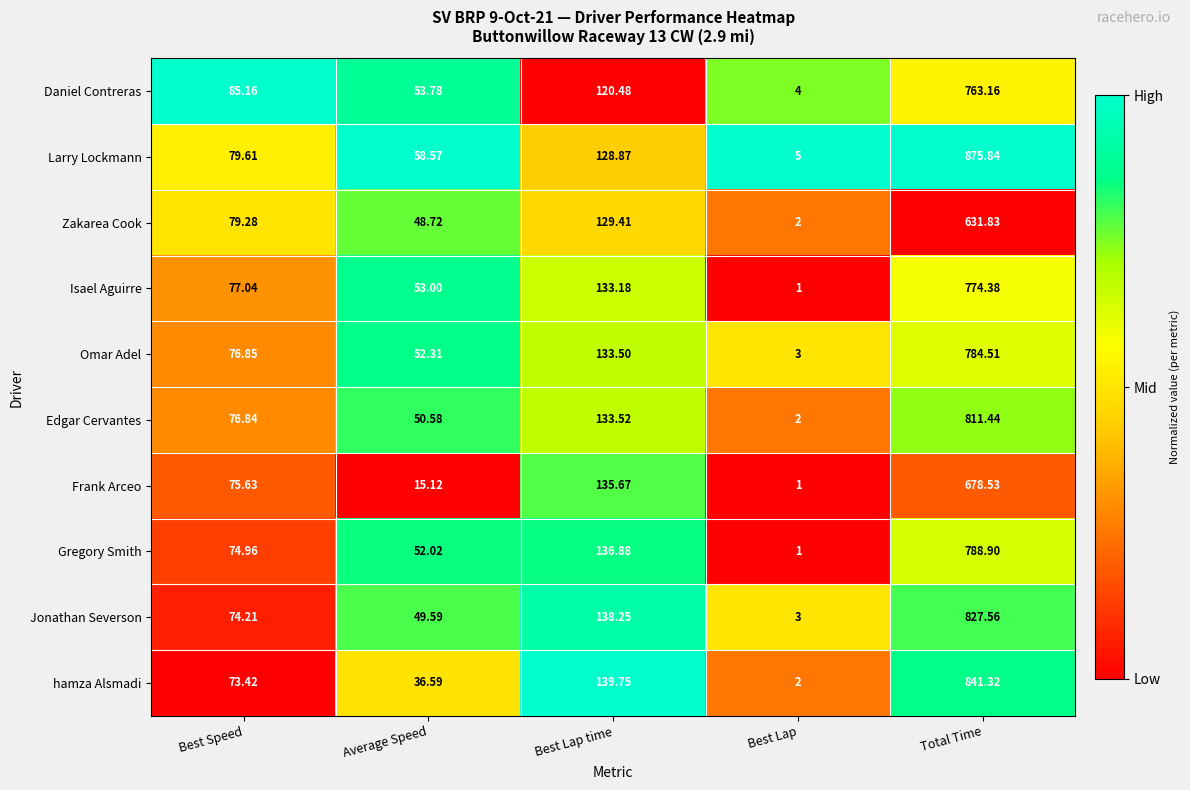

List the series in order of their peak value, highest first.

Larry Lockmann, hamza Alsmadi, Jonathan Severson, Edgar Cervantes, Gregory Smith, Omar Adel, Isael Aguirre, Daniel Contreras, Frank Arceo, Zakarea Cook